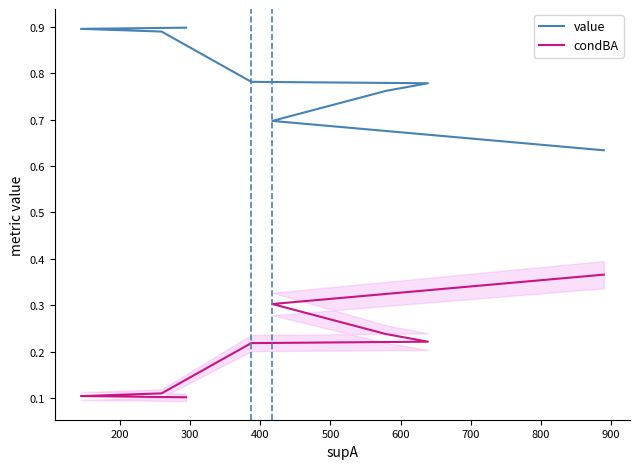

Between 700 and 800, which series saw the biggest shift?

value